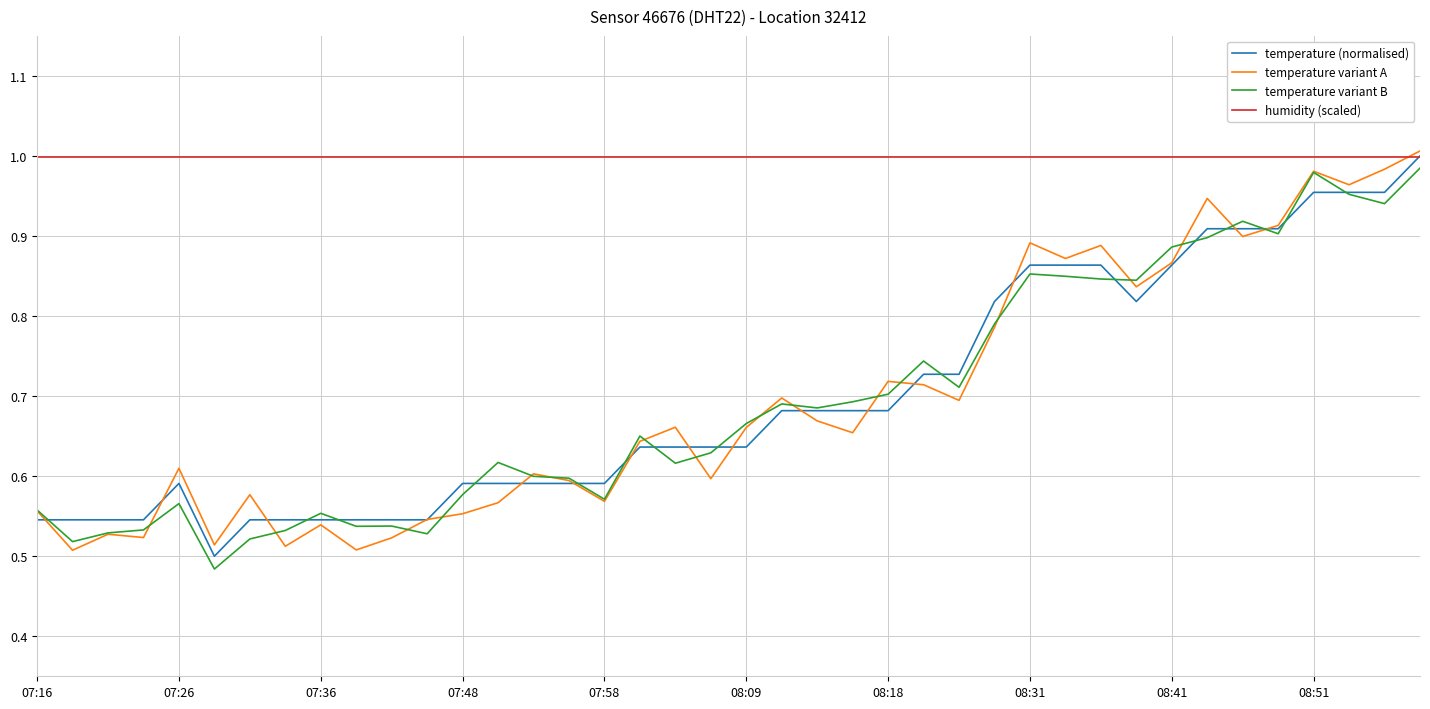

Which series has the largest total across all categories?

humidity (scaled)